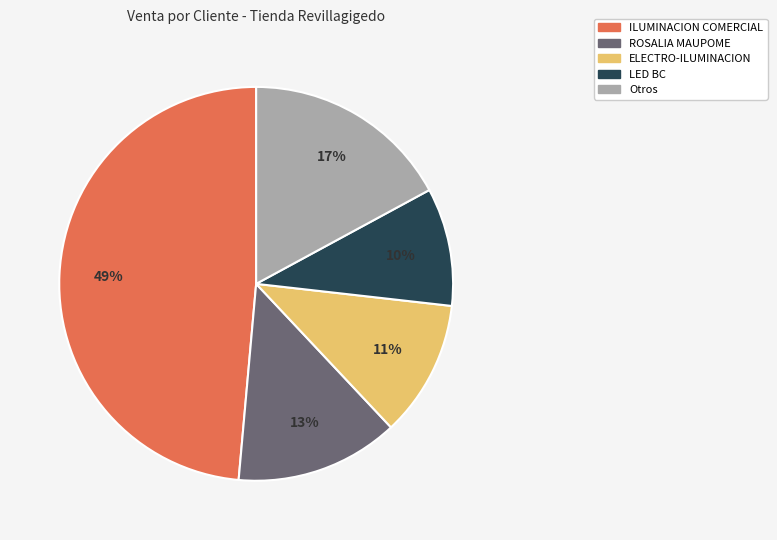

How many segments does this pie chart have?

5